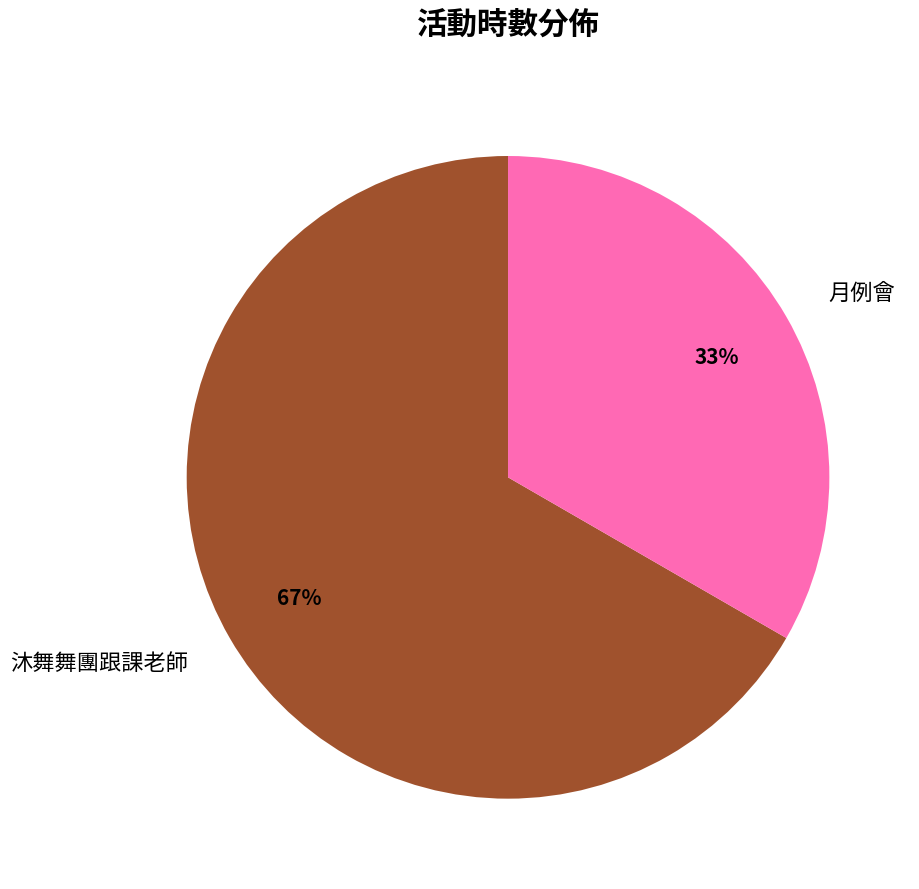

Which slice is the largest?

沐舞舞團跟課老師